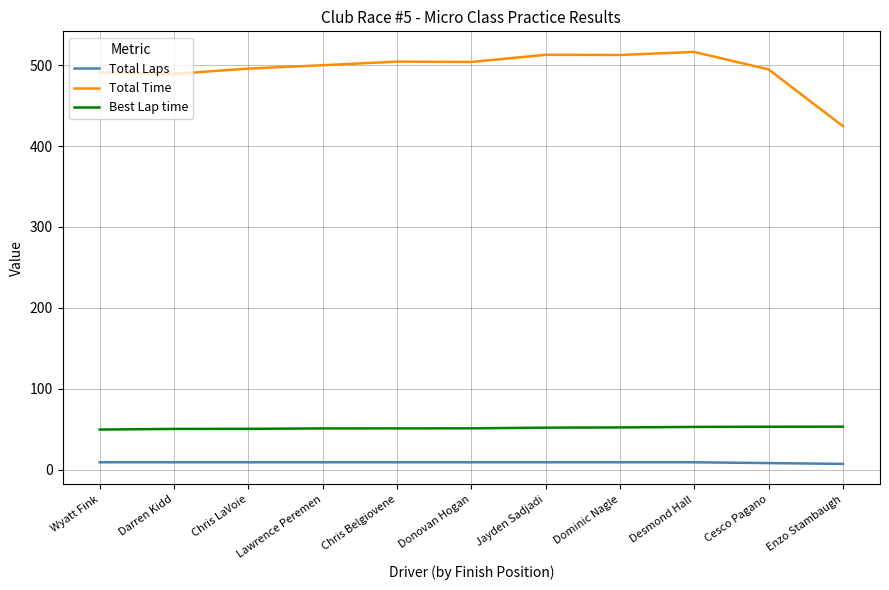

Is it true that Best Lap time equals 93.7 at Desmond Hall?

False